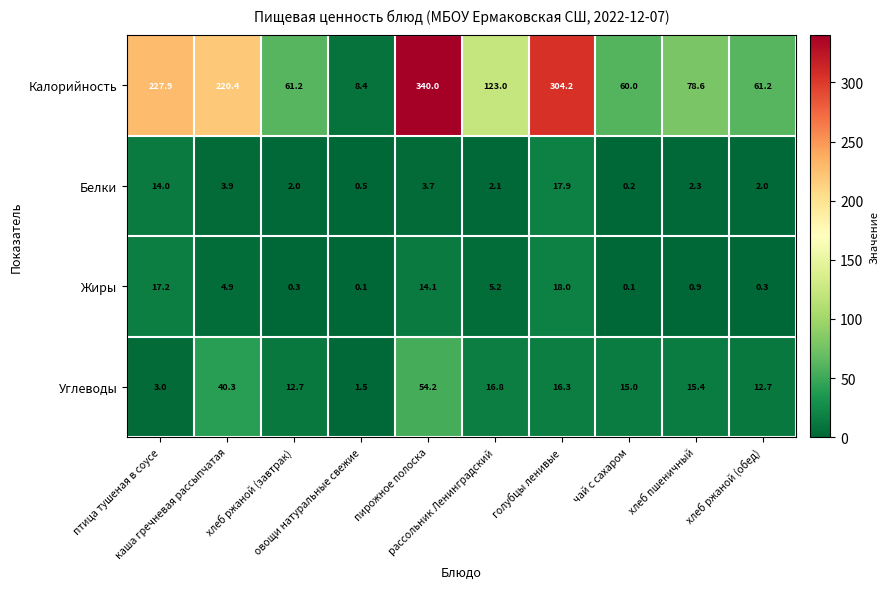

What is the greatest value displayed?

340.0